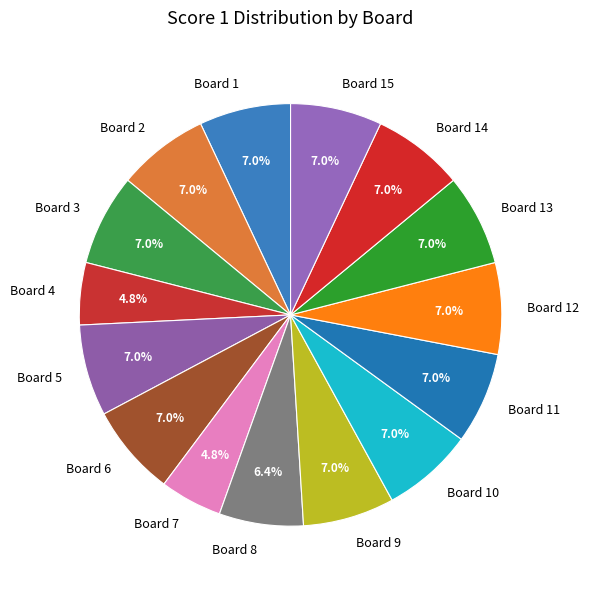

To the nearest percent, what is the combined percentage of Board 14 and Board 4?

12%